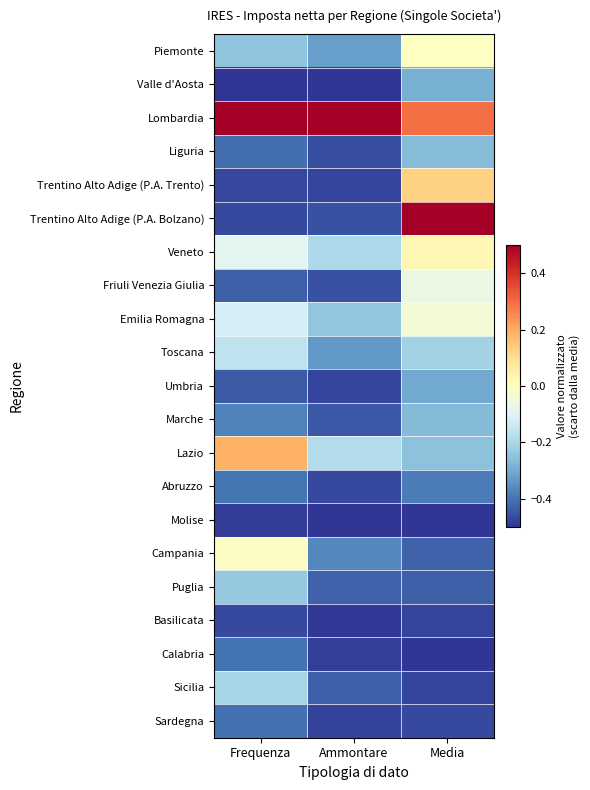

Reading left to right, transcribe all the data shown in this chart.

Piemonte: Frequenza=-0.2	Ammontare=-0.3	Media=-0.0
Valle d'Aosta: Frequenza=-0.5	Ammontare=-0.5	Media=-0.3
Lombardia: Frequenza=0.5	Ammontare=0.5	Media=0.3
Liguria: Frequenza=-0.4	Ammontare=-0.5	Media=-0.3
Trentino Alto Adige (P.A. Trento): Frequenza=-0.5	Ammontare=-0.5	Media=0.1
Trentino Alto Adige (P.A. Bolzano): Frequenza=-0.5	Ammontare=-0.5	Media=0.5
Veneto: Frequenza=-0.1	Ammontare=-0.2	Media=0.0
Friuli Venezia Giulia: Frequenza=-0.4	Ammontare=-0.5	Media=-0.1
Emilia Romagna: Frequenza=-0.1	Ammontare=-0.2	Media=-0.0
Toscana: Frequenza=-0.2	Ammontare=-0.3	Media=-0.2
Umbria: Frequenza=-0.4	Ammontare=-0.5	Media=-0.3
Marche: Frequenza=-0.4	Ammontare=-0.4	Media=-0.3
Lazio: Frequenza=0.2	Ammontare=-0.2	Media=-0.3
Abruzzo: Frequenza=-0.4	Ammontare=-0.5	Media=-0.4
Molise: Frequenza=-0.5	Ammontare=-0.5	Media=-0.5
Campania: Frequenza=-0.0	Ammontare=-0.4	Media=-0.4
Puglia: Frequenza=-0.2	Ammontare=-0.4	Media=-0.4
Basilicata: Frequenza=-0.5	Ammontare=-0.5	Media=-0.5
Calabria: Frequenza=-0.4	Ammontare=-0.5	Media=-0.5
Sicilia: Frequenza=-0.2	Ammontare=-0.4	Media=-0.5
Sardegna: Frequenza=-0.4	Ammontare=-0.5	Media=-0.5